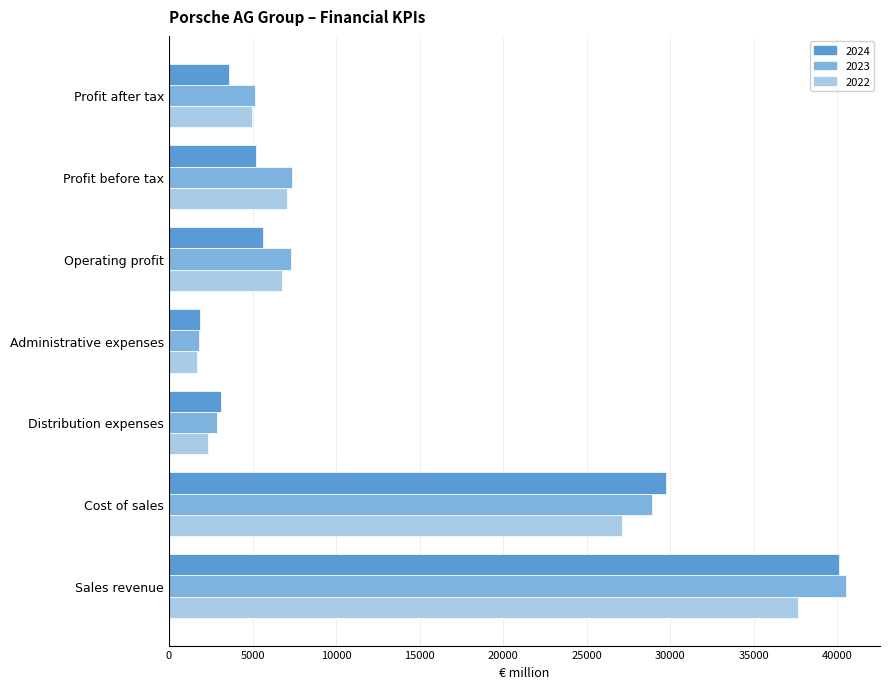

Which series has the largest total across all categories?

2023